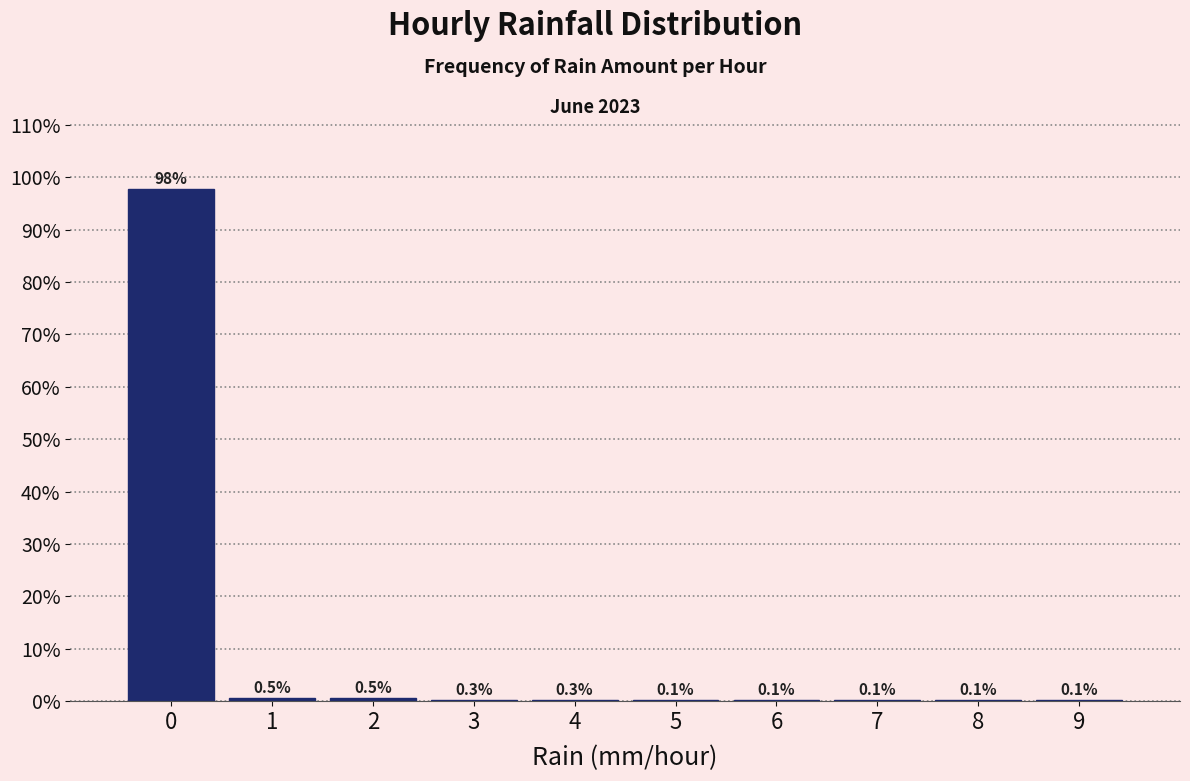

What is the height of the bar covering 1.5 to 2.5 on the x-axis?

0.5